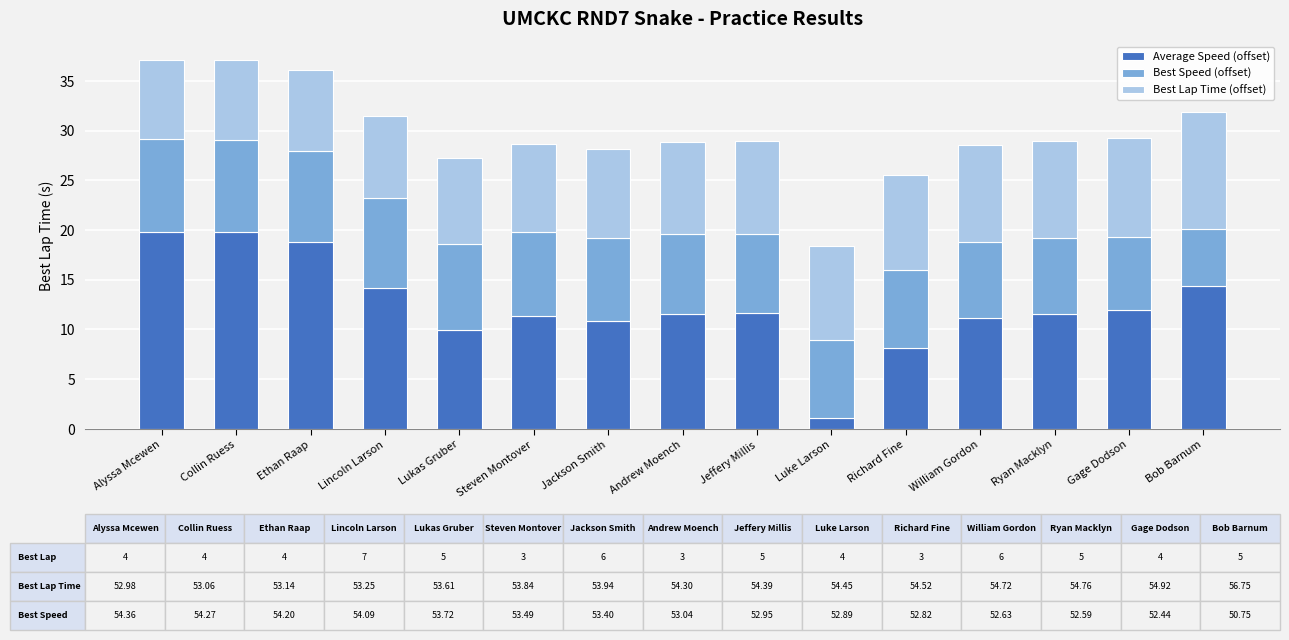

True or false: Average Speed (offset) has a value of 11.6 at Andrew Moench.

True